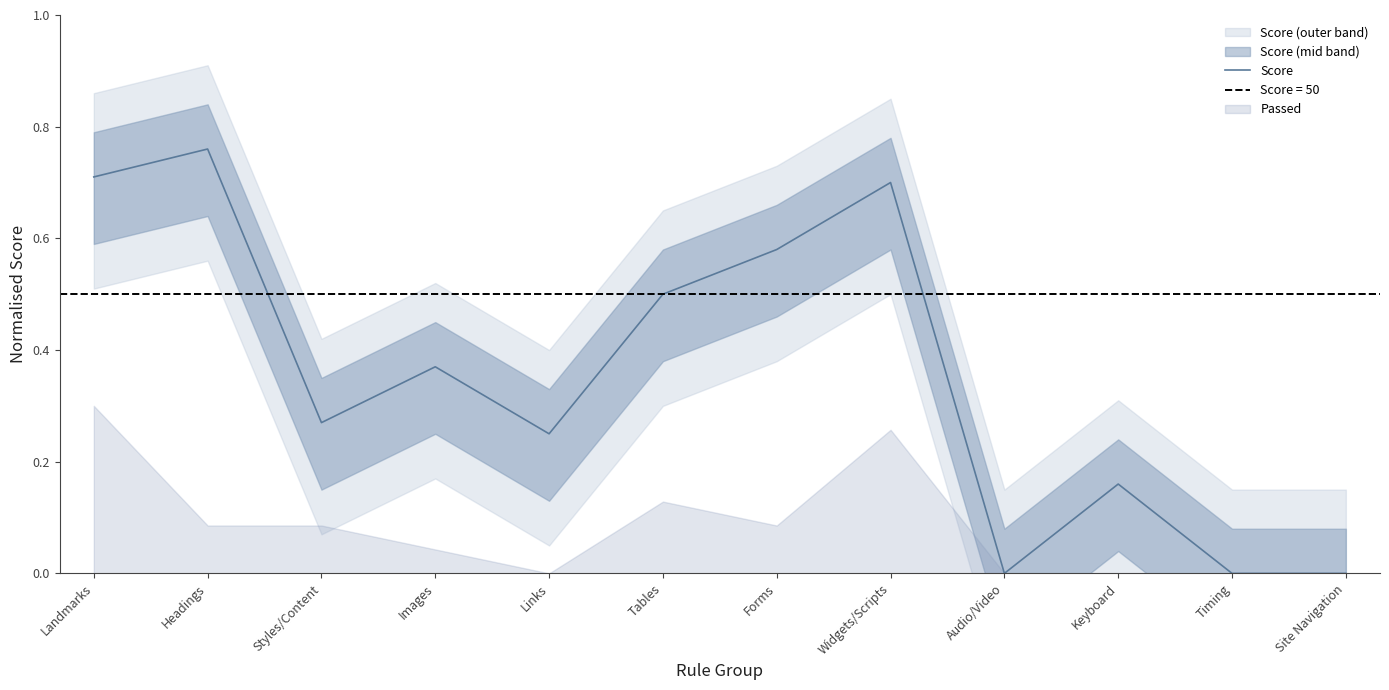

True or false: the data has more than 2 interior local peaks.

True